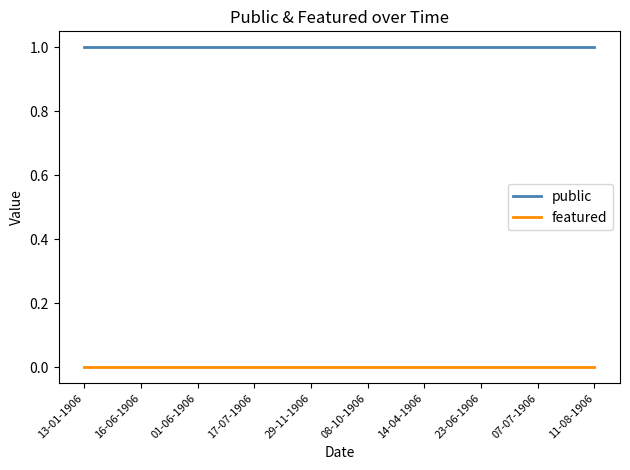

Count the number of categories in the chart.

10